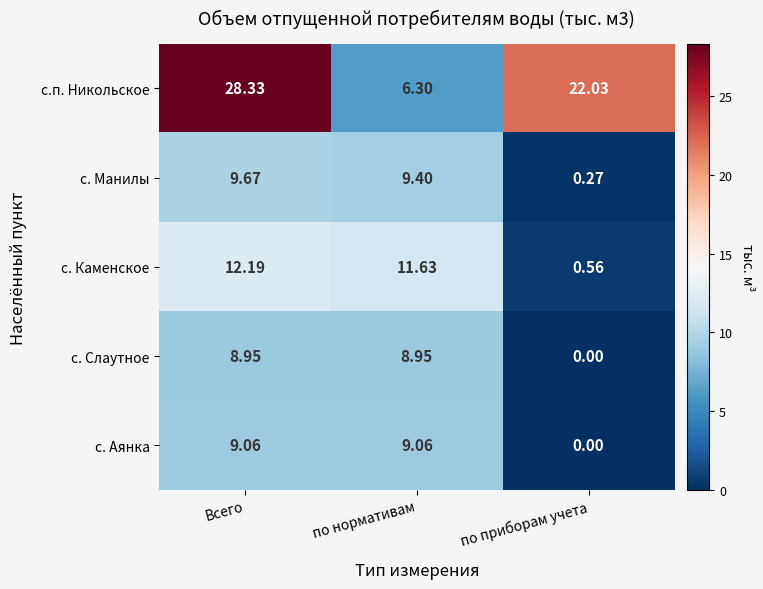

At which label does с.п. Никольское first exceed 22?

Всего